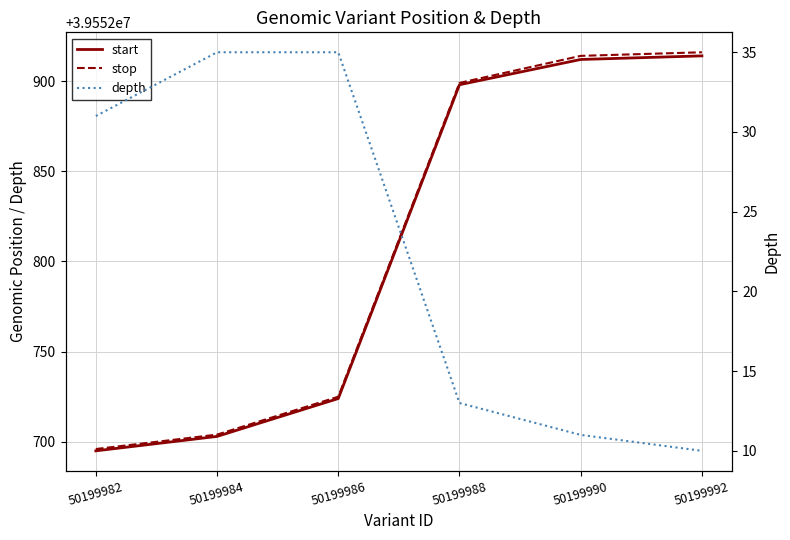

What is the total value across all series at 50199992?

79105840